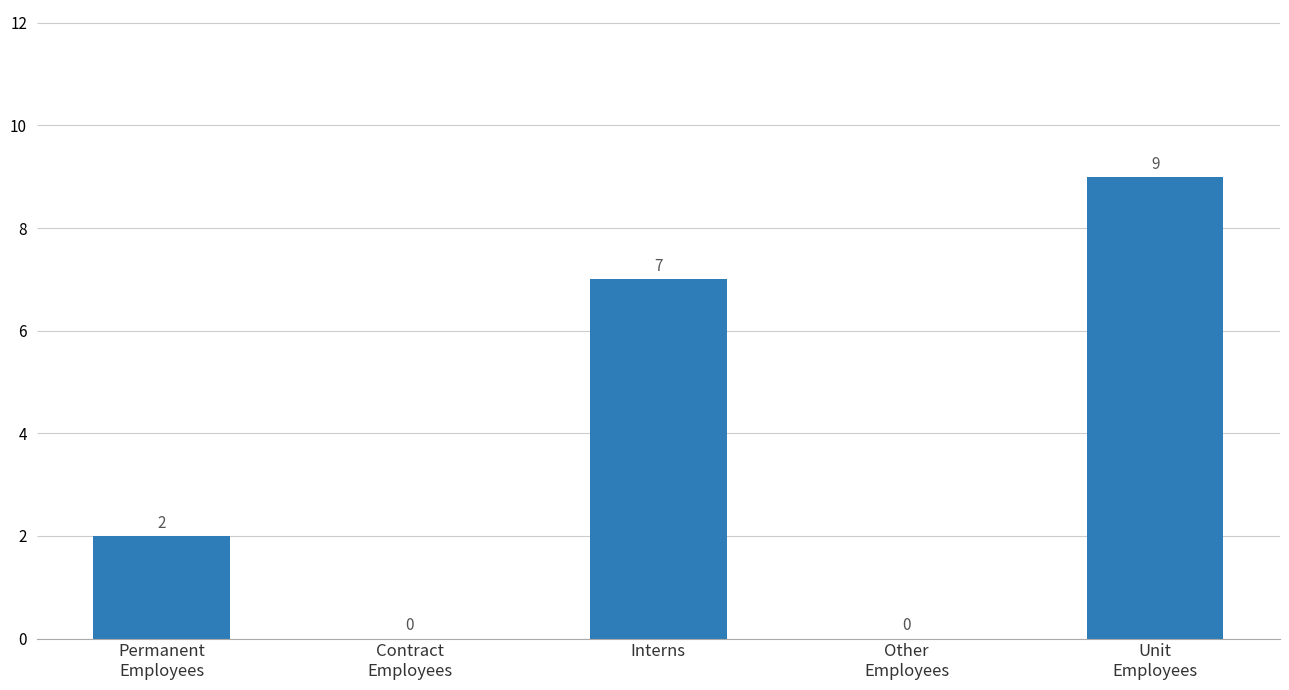

Count the number of categories in the chart.

5